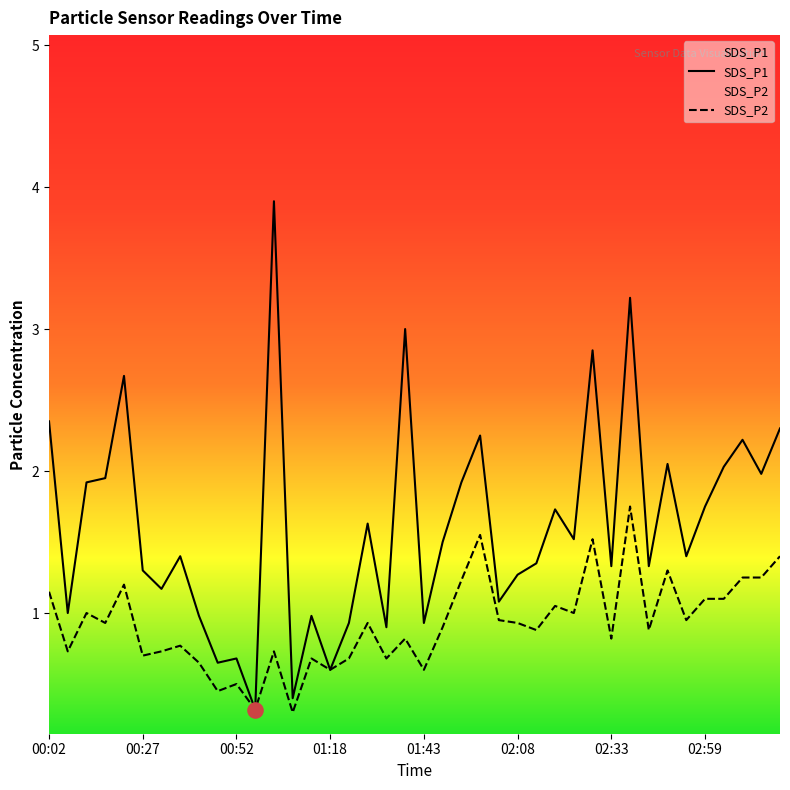

Which series has the largest total across all categories?

SDS_P1